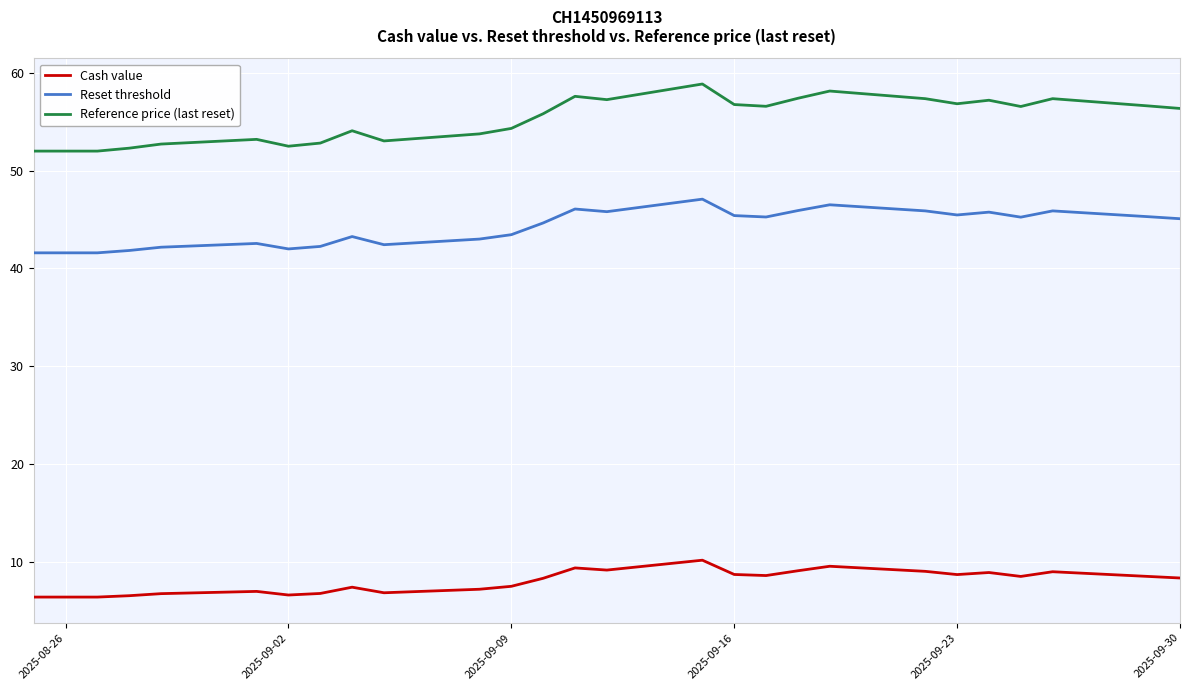

What is the difference between the second highest and minimum values in the Reference price (last reset) series?

6.1